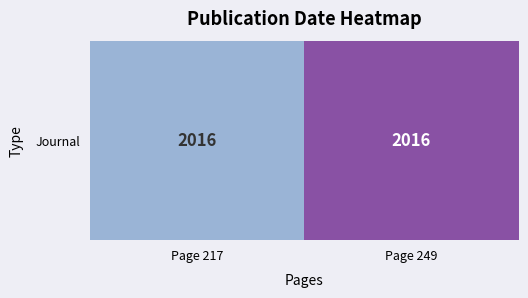

What is the difference between the maximum and minimum values?

0.3